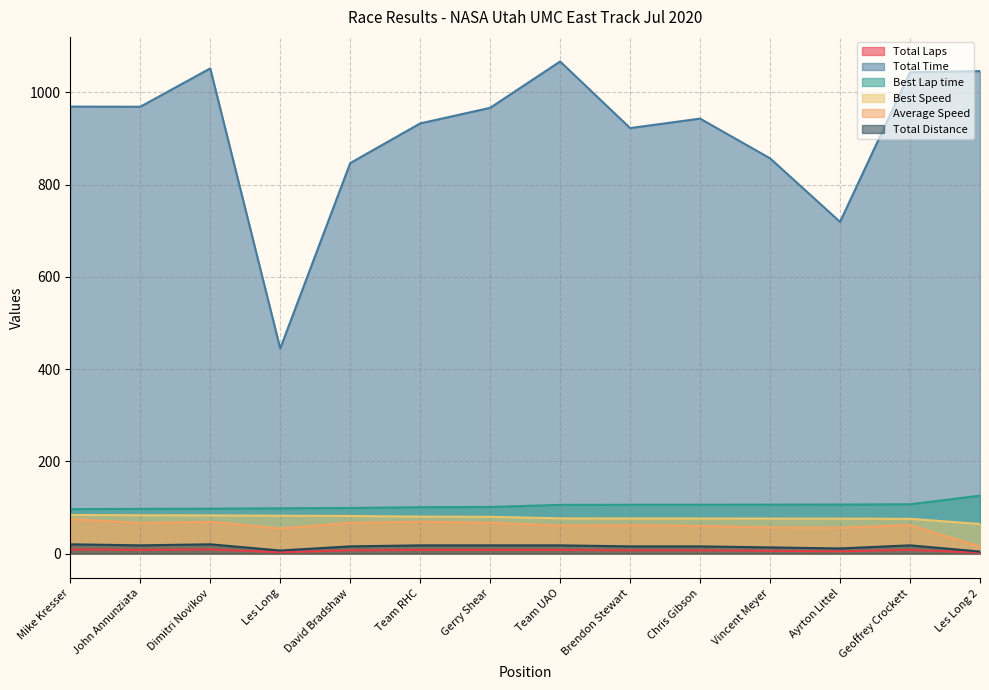

True or false: Total Time and Total Distance intersect in this chart.

False